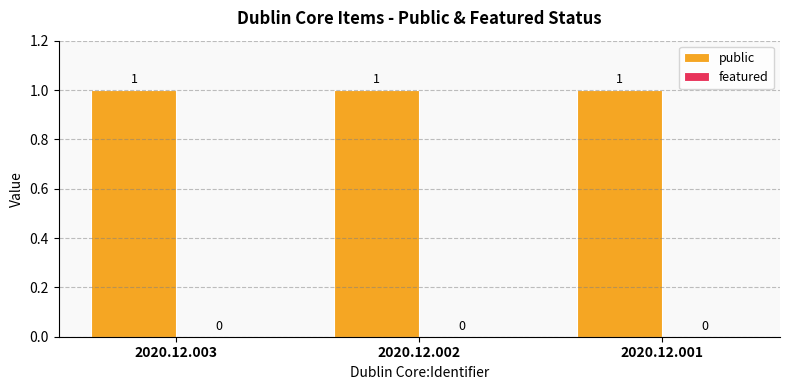

Count the number of data series in this chart.

2